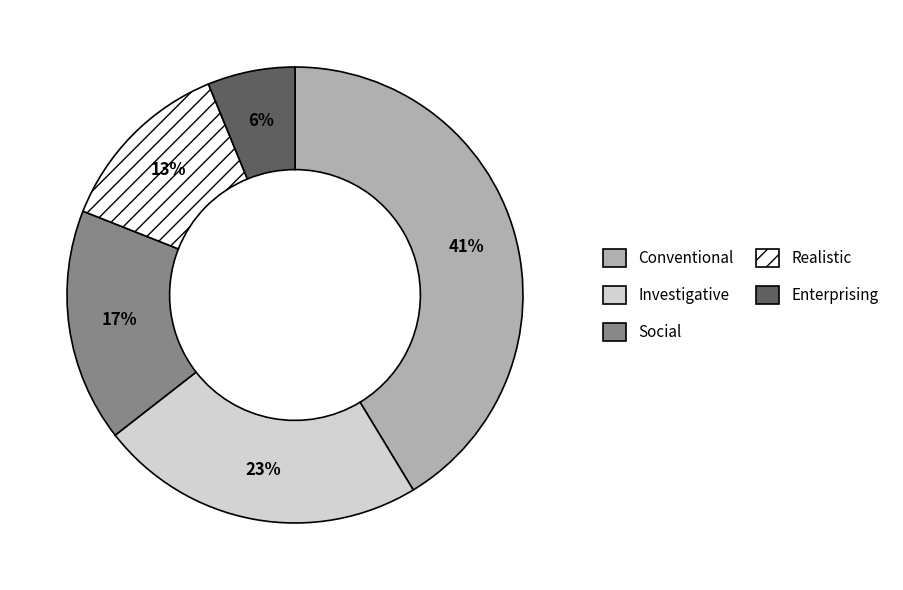

To the nearest percent, what is the difference between the largest and smallest slice percentages?

35%